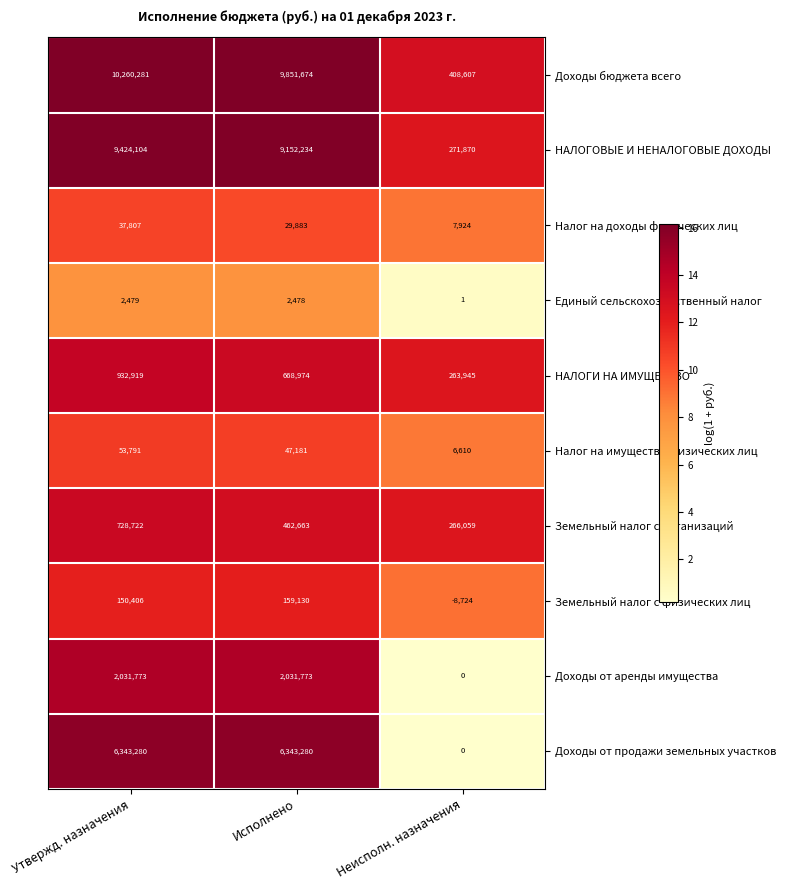

Which series changed the most between Исполнено and Неисполн. назначения?

Доходы бюджета всего